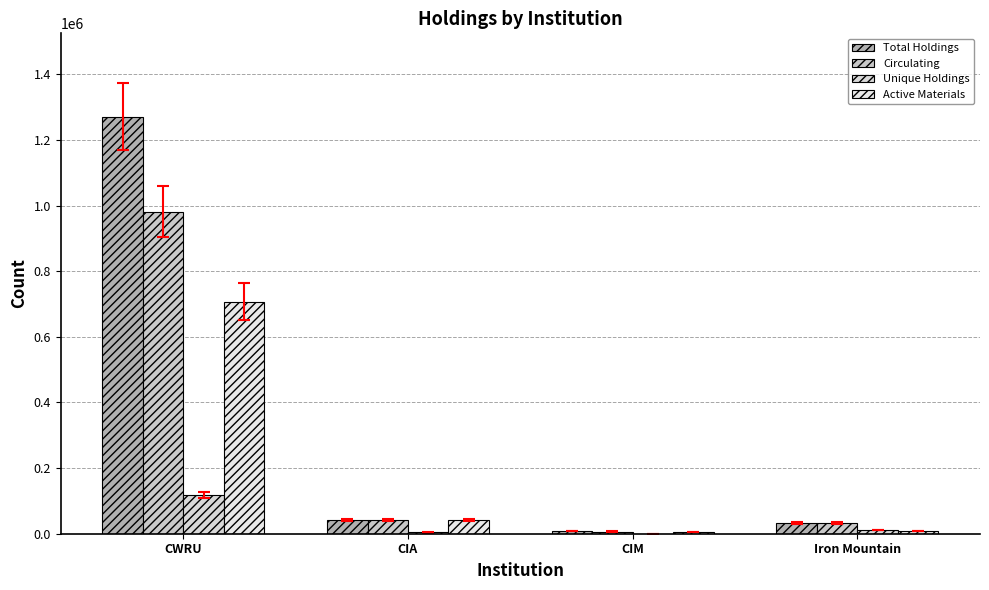

Which series has the largest total across all categories?

Total Holdings